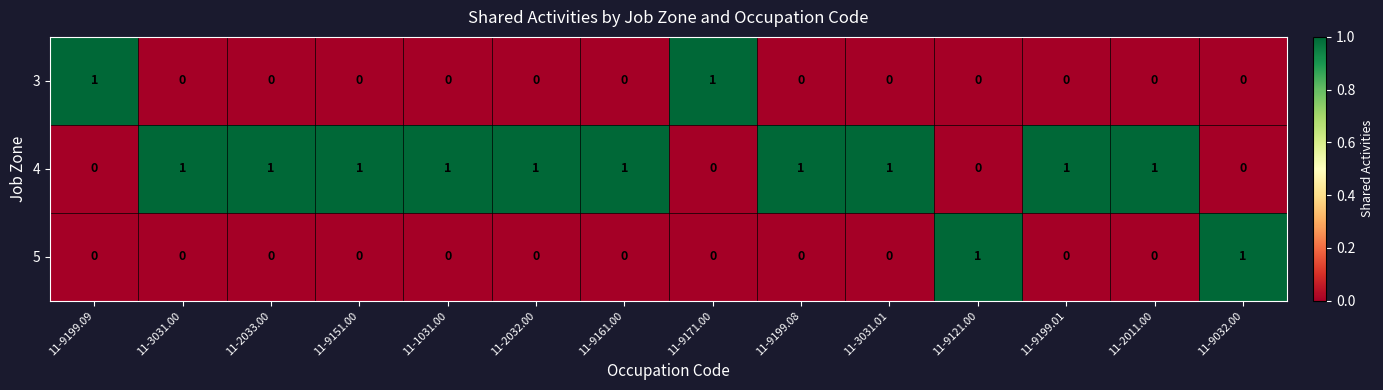

The 3 series shows 0 at 11-2032.00. True or false?

True